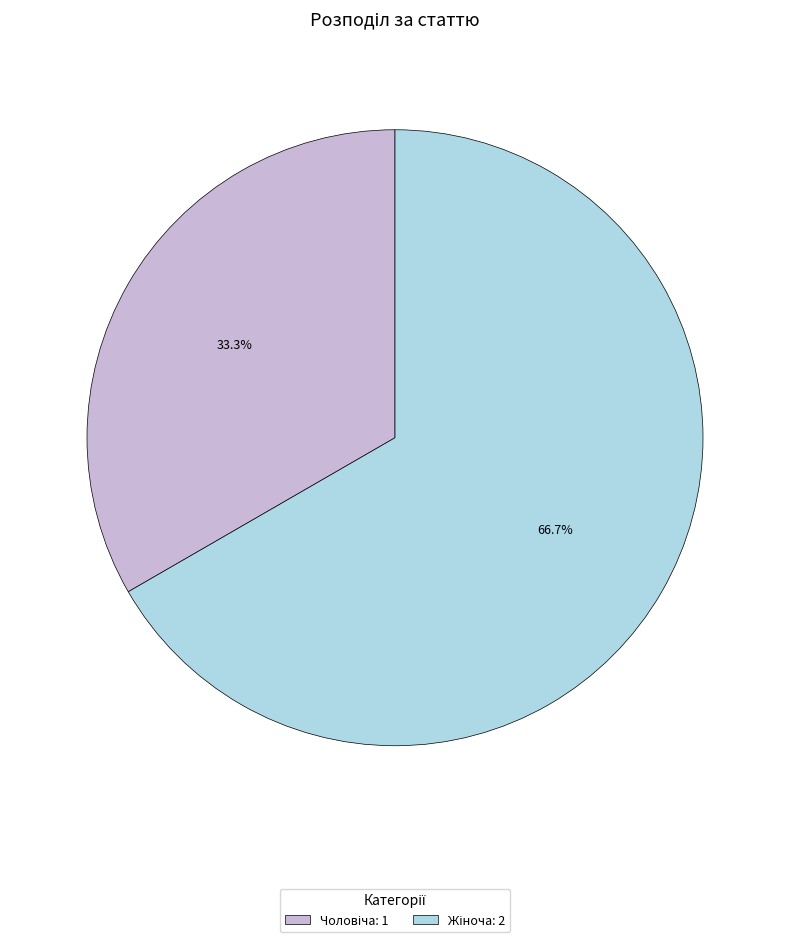

Does any single category account for the majority?

Yes